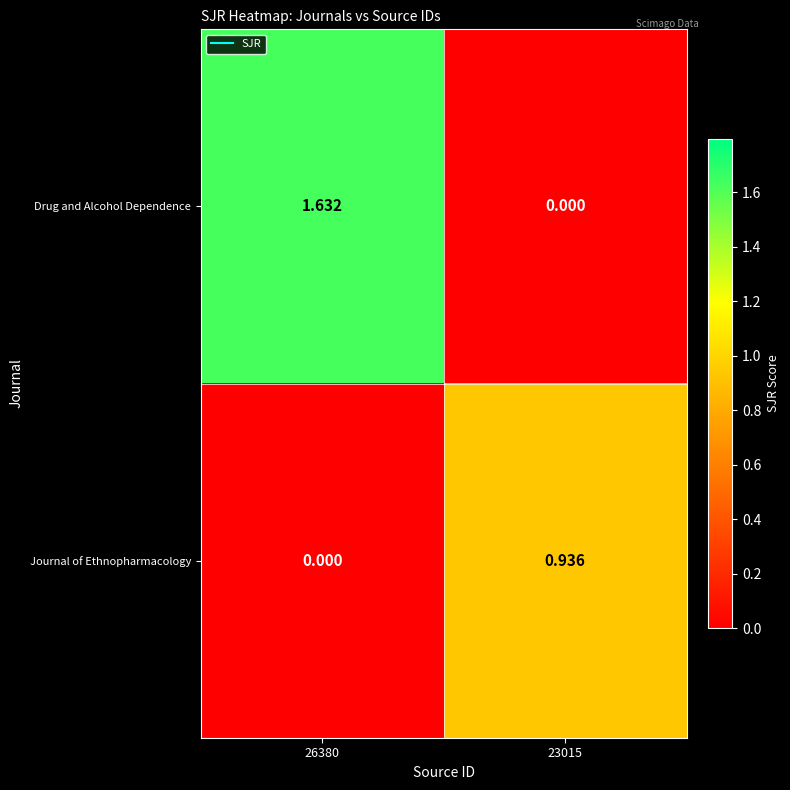

Rank the series by their average value, from lowest to highest.

Journal of Ethnopharmacology, Drug and Alcohol Dependence